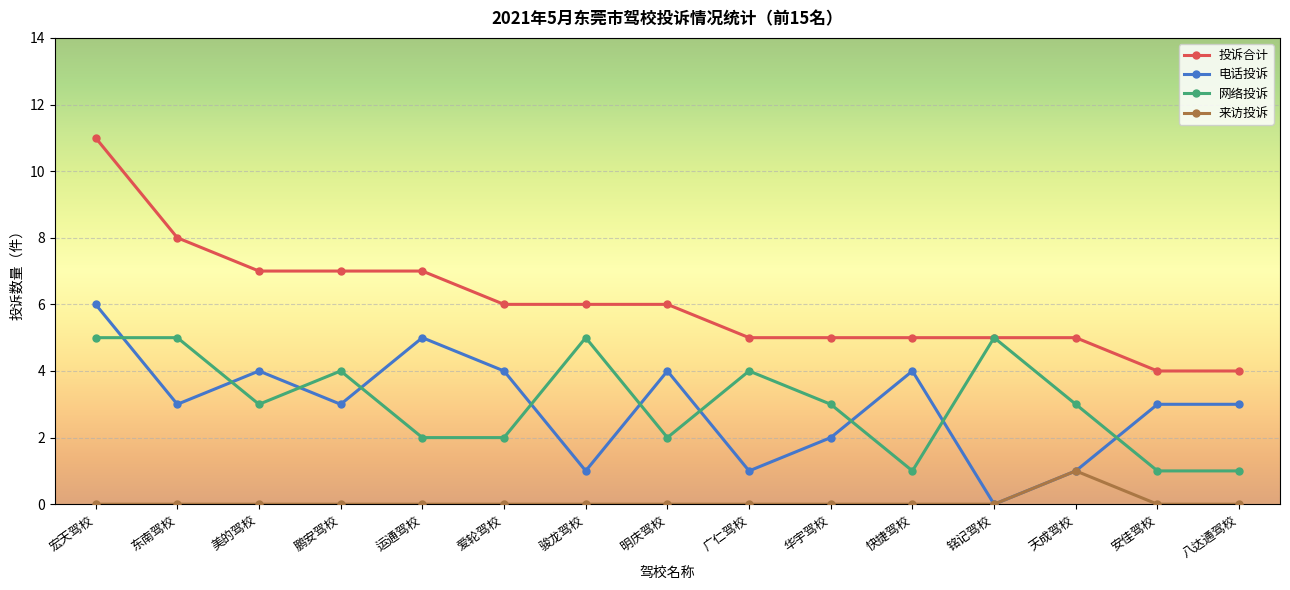

At which category does 电话投诉 reach its first local valley?

东南驾校